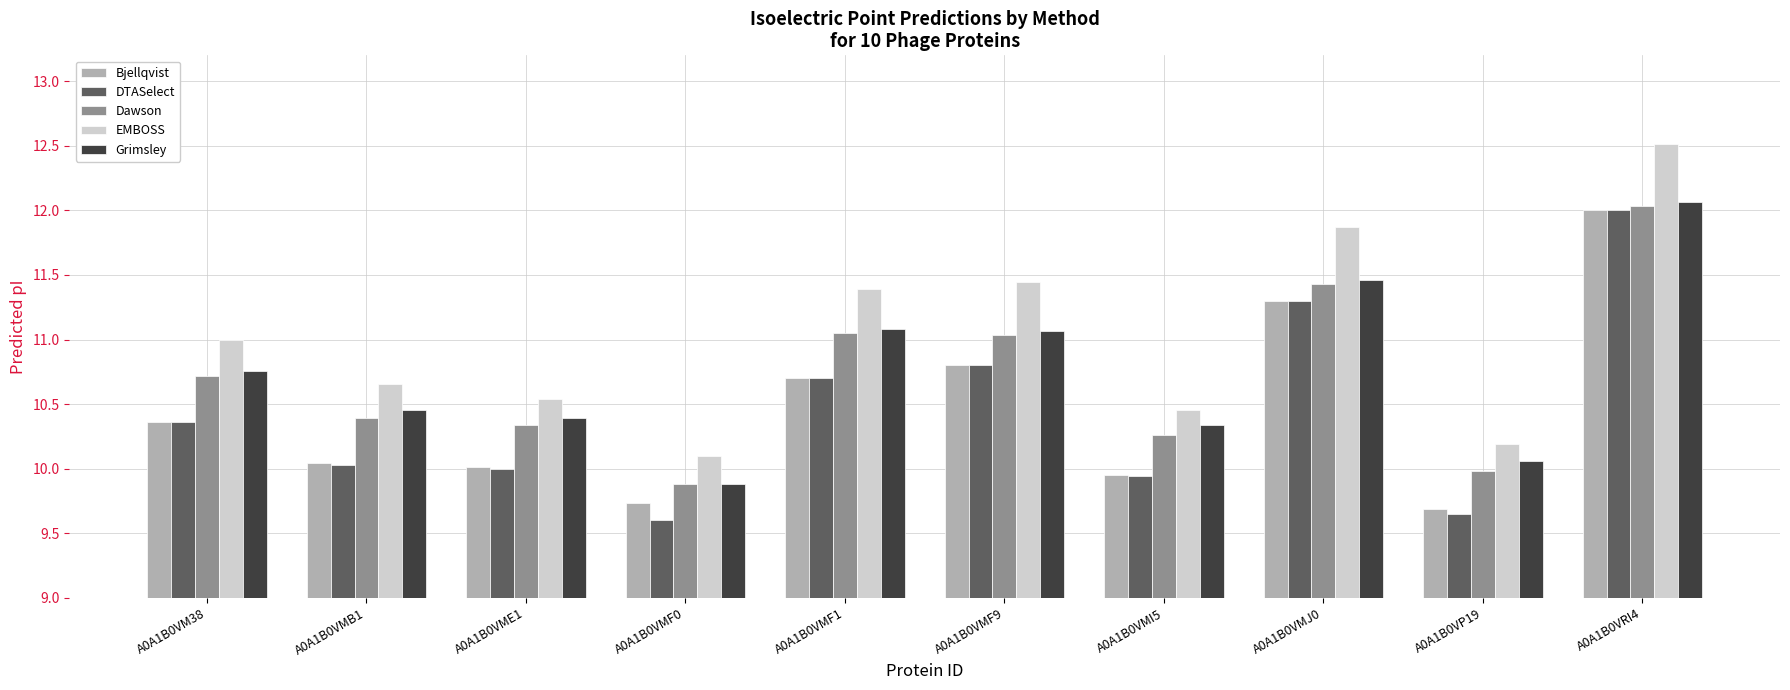

True or false: EMBOSS has a value of 17.7 at A0A1B0VMB1.

False